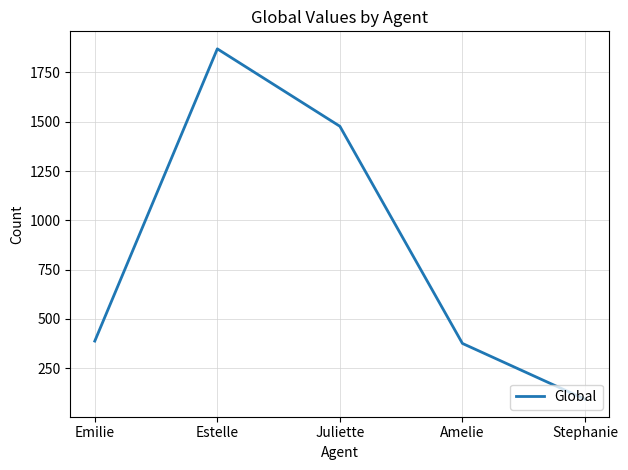

Which category has the lowest value across all series?

Stephanie